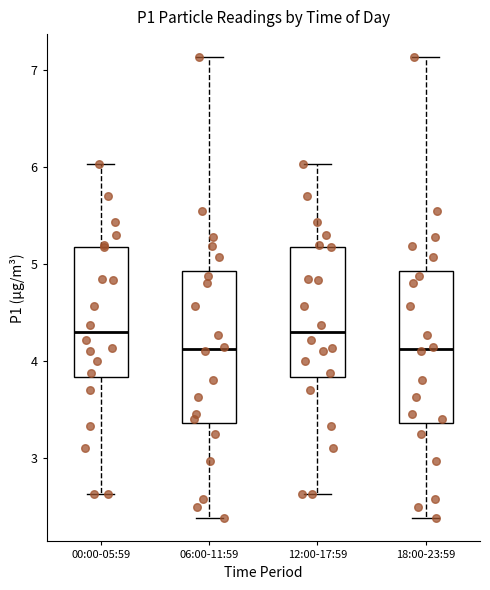

Where does the median line of the box for 12:00-17:59 sit on the y-axis? The values are not printed on the chart, so give them approximately, as read against the axis.

4.3